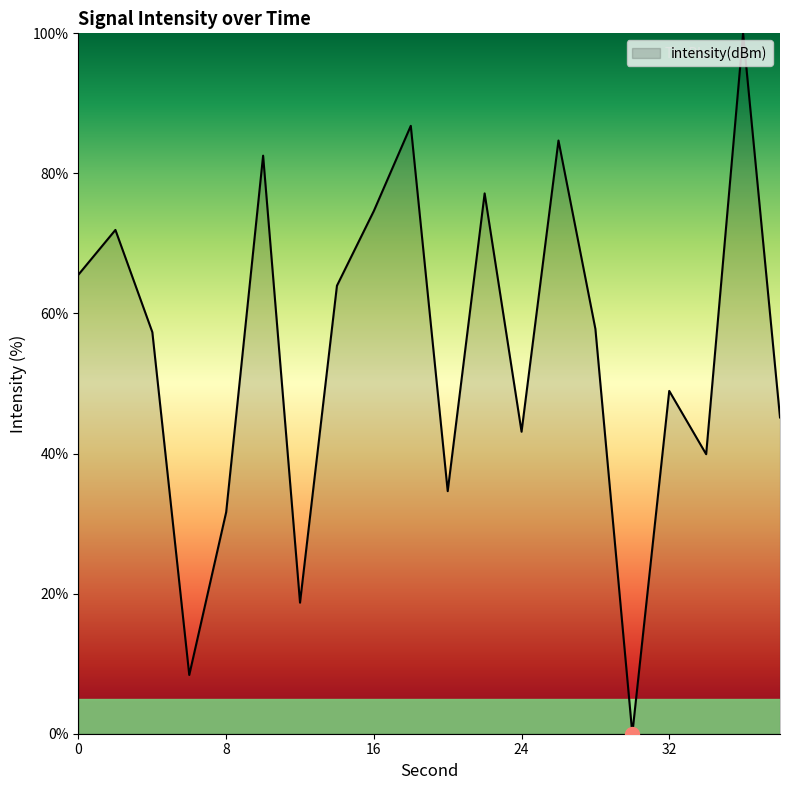

Reading left to right, extract all data points from this chart.

65.6	71.9	57.3	8.4	31.6	82.5	18.7	64.0	74.6	86.8	34.6	77.1	43.1	84.7	57.8	0.0	48.9	39.9	100.0	45.2